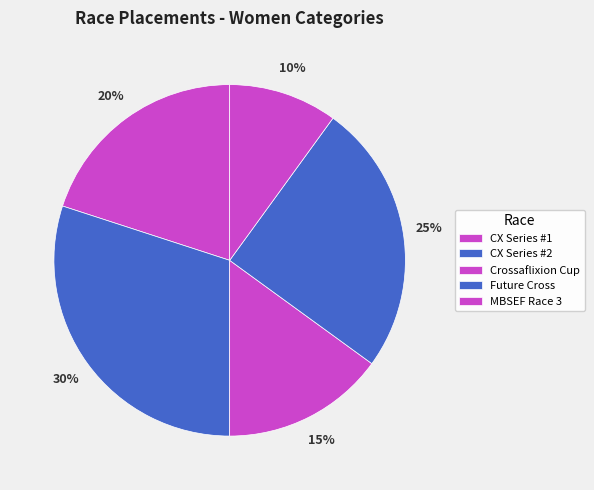

Rank the categories by value from highest to lowest.

CX Series #2, Future Cross, CX Series #1, Crossaflixion Cup, MBSEF Race 3